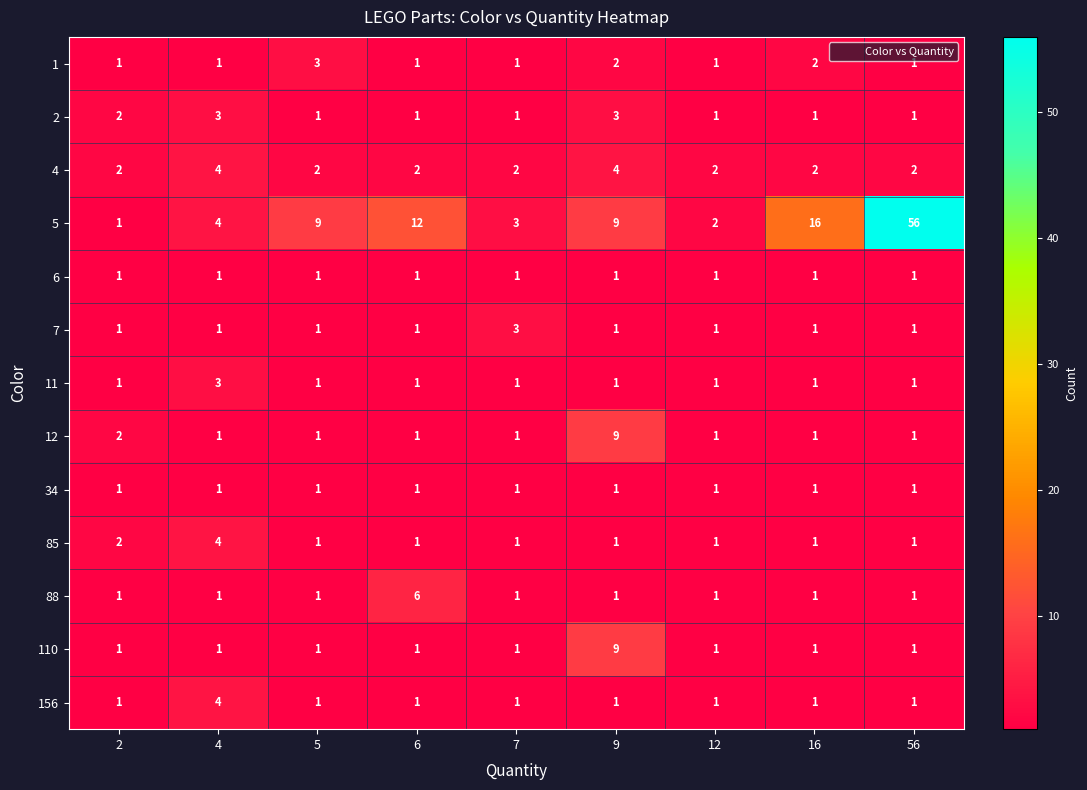

What is the sum of all 88 values?

14